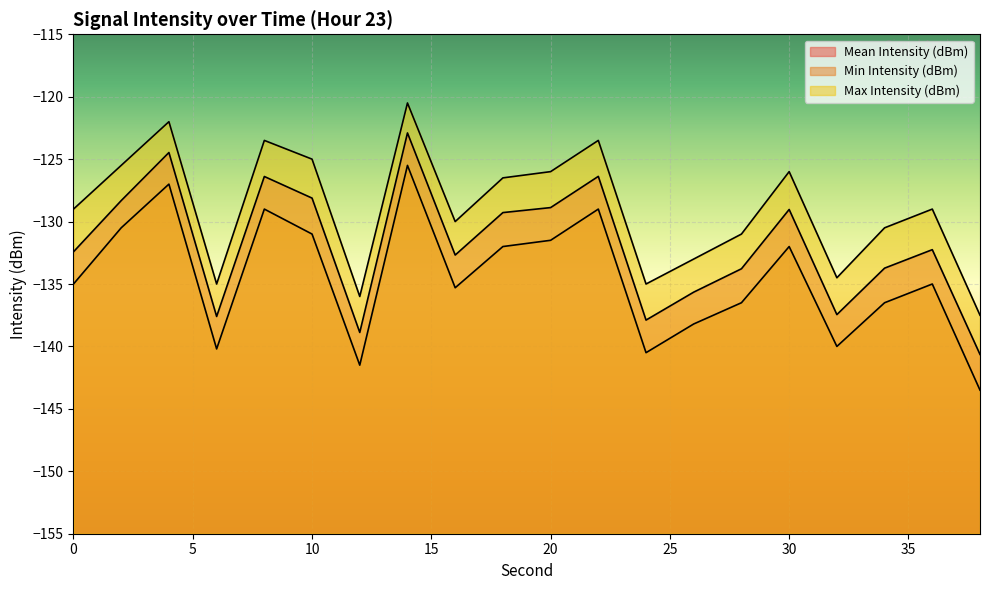

What is the average value of the Min Intensity (dBm) series?

-134.5